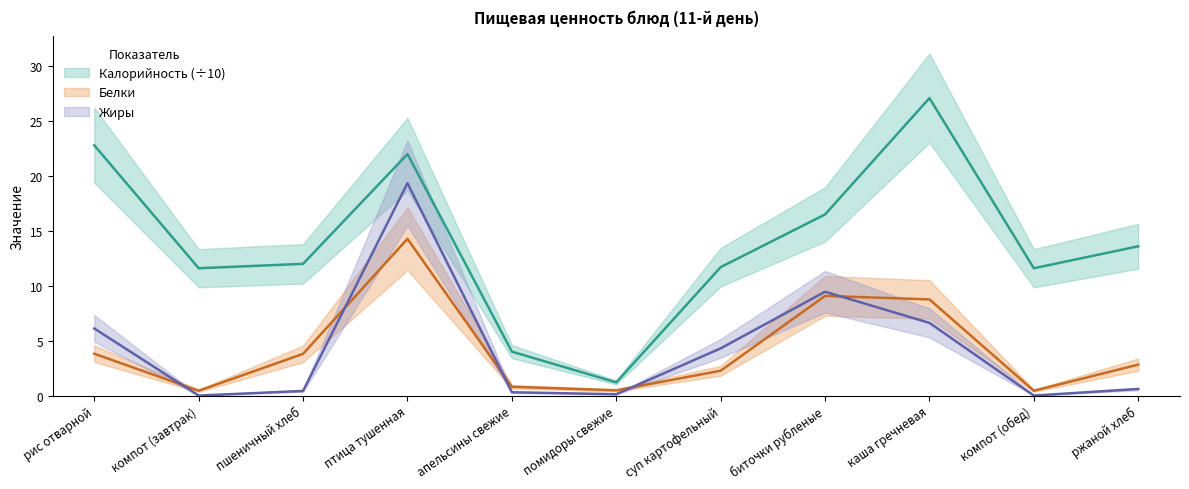

What is the label of the 5th point from the right?

суп картофельный